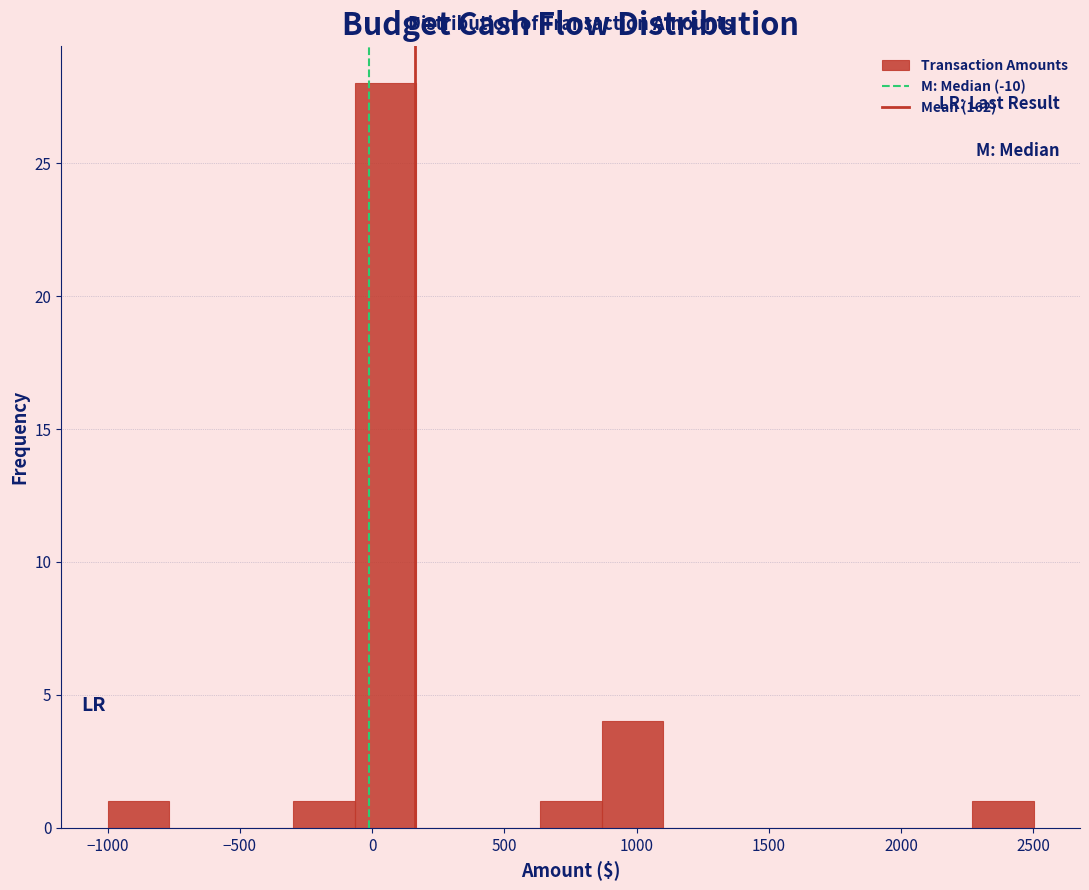

Reading left to right, list every bar in this chart as the range it spans on the x-axis followed by its height. Neither the bar edges nor the heights are printed on the chart, so give them approximately, as read against the axes.

-1000 to -750: 1
-750 to -550: 0
-550 to -300: 0
-300 to -50: 1
-50 to 150: 28
150 to 400: 0
400 to 650: 0
650 to 850: 1
850 to 1100: 4
1100 to 1350: 0
1350 to 1550: 0
1550 to 1800: 0
1800 to 2050: 0
2050 to 2250: 0
2250 to 2500: 1